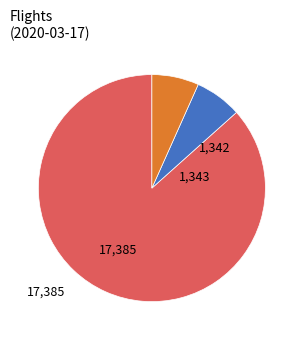

Is there any slice that represents more than half of the pie?

Yes